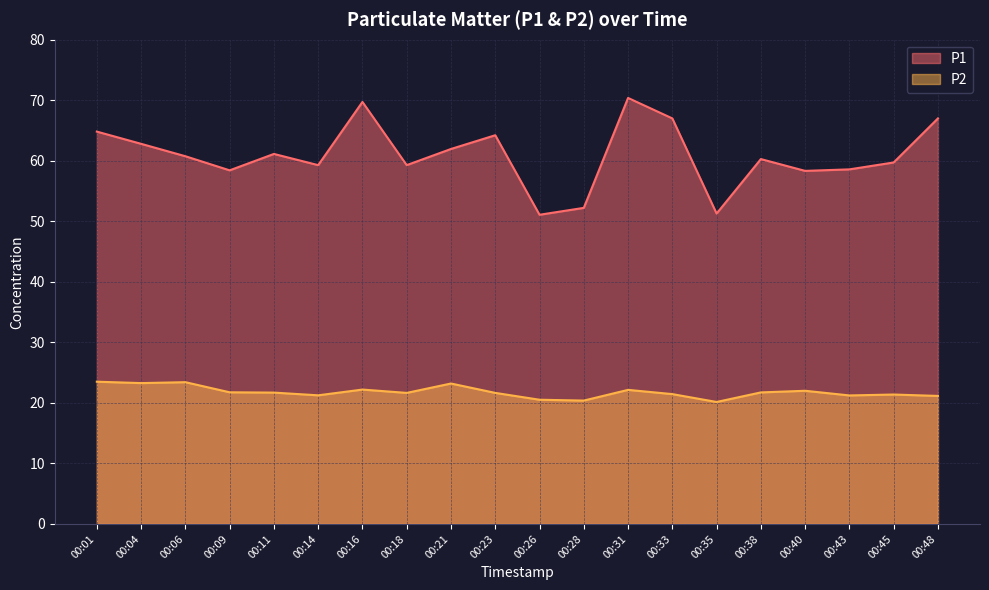

Reading left to right, list all the values displayed in this chart.

P1: 00:01=64.8	00:04=62.8	00:06=60.8	00:09=58.4	00:11=61.1	00:14=59.3	00:16=69.7	00:18=59.3	00:21=62.0	00:23=64.2	00:26=51.1	00:28=52.2	00:31=70.4	00:33=67.0	00:35=51.3	00:38=60.3	00:40=58.3	00:43=58.6	00:45=59.7	00:48=67.0
P2: 00:01=23.5	00:04=23.3	00:06=23.4	00:09=21.8	00:11=21.7	00:14=21.2	00:16=22.2	00:18=21.6	00:21=23.2	00:23=21.6	00:26=20.5	00:28=20.4	00:31=22.1	00:33=21.4	00:35=20.1	00:38=21.7	00:40=22.0	00:43=21.2	00:45=21.4	00:48=21.1